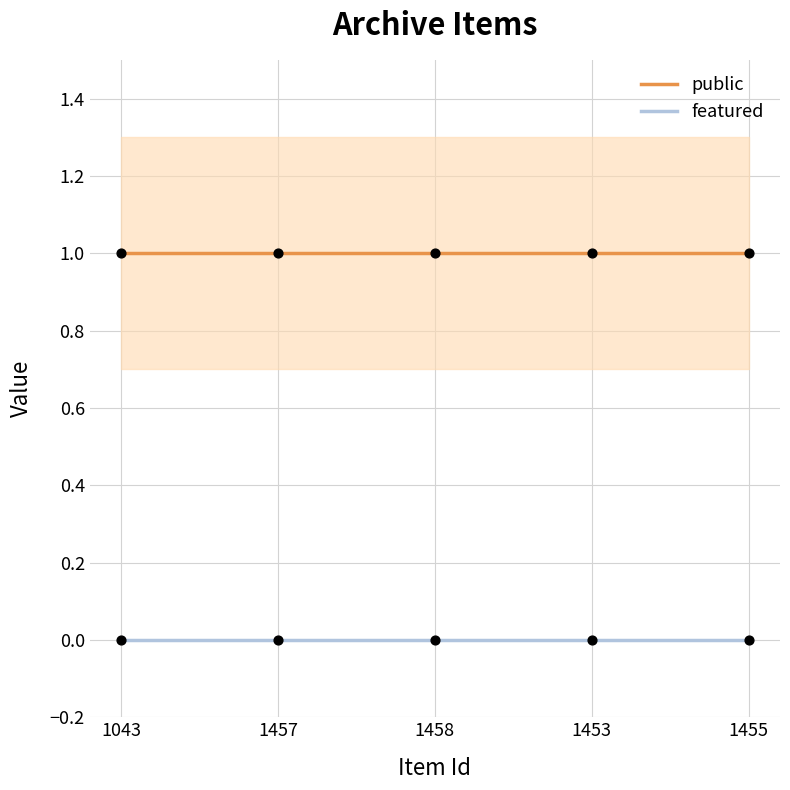

At which category is the sum across all series the highest?

1043